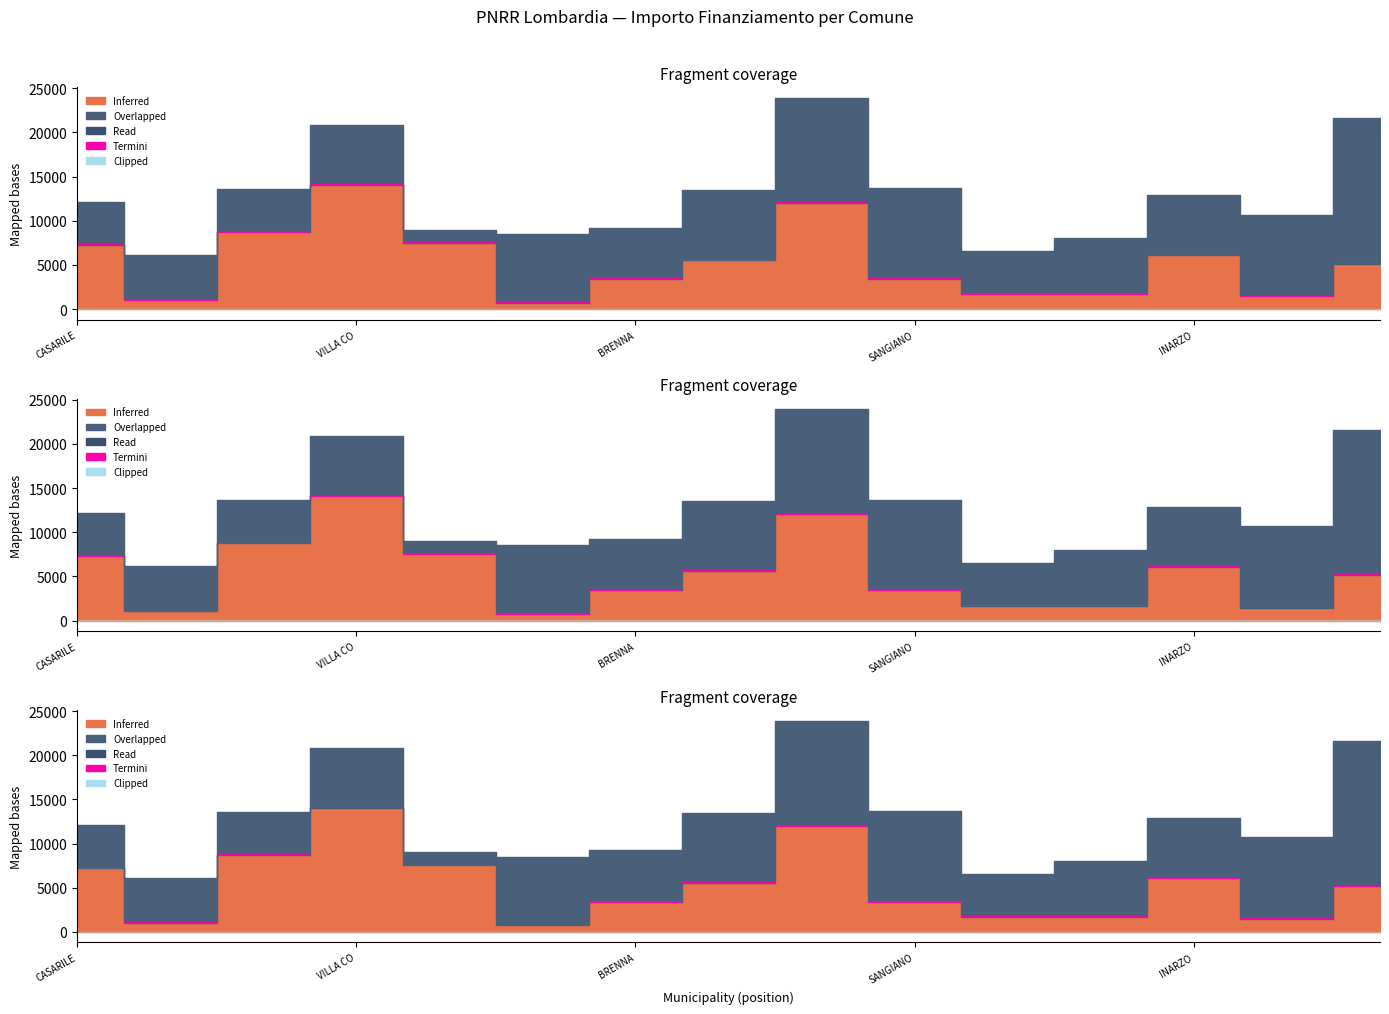

Does the chart display data point markers on the line(s)?

No